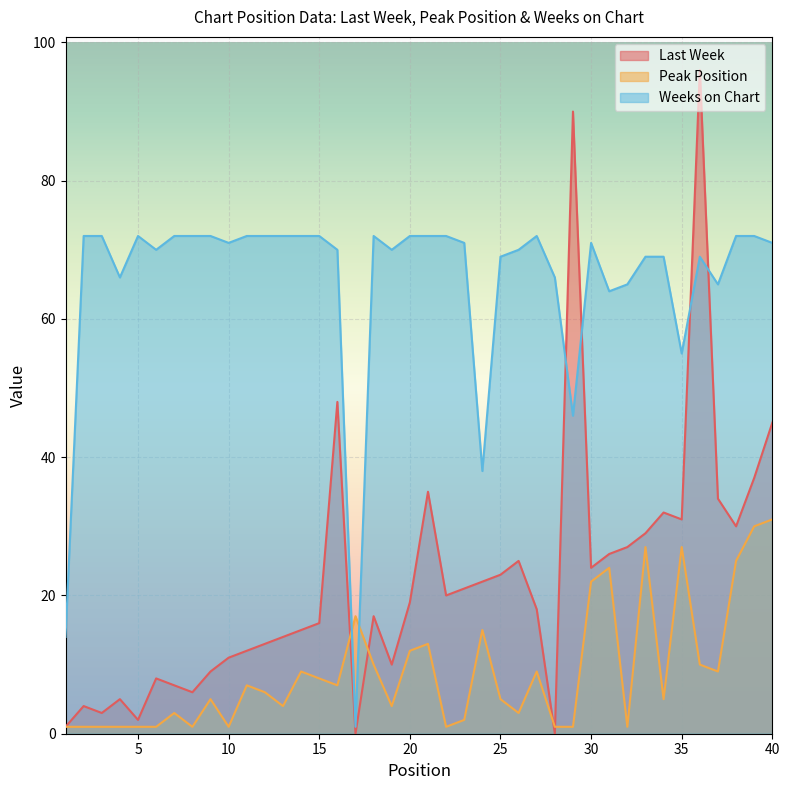

Which series ends up on top after the final intersection of Weeks on Chart and Last Week?

Weeks on Chart